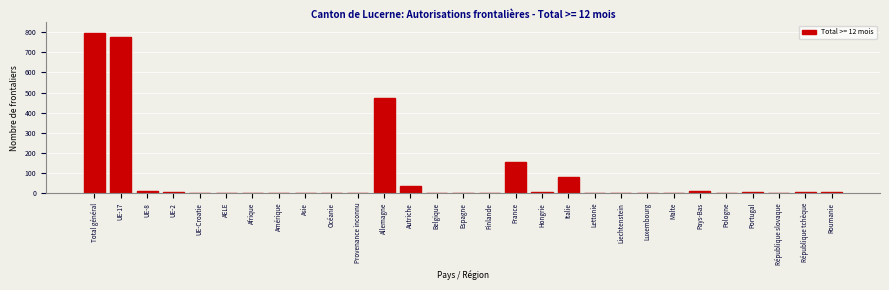

What is the sum of all values?

2388